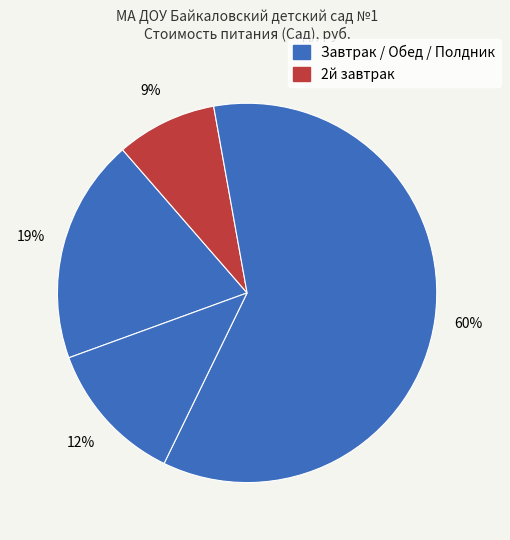

How many slices are in this pie chart?

4